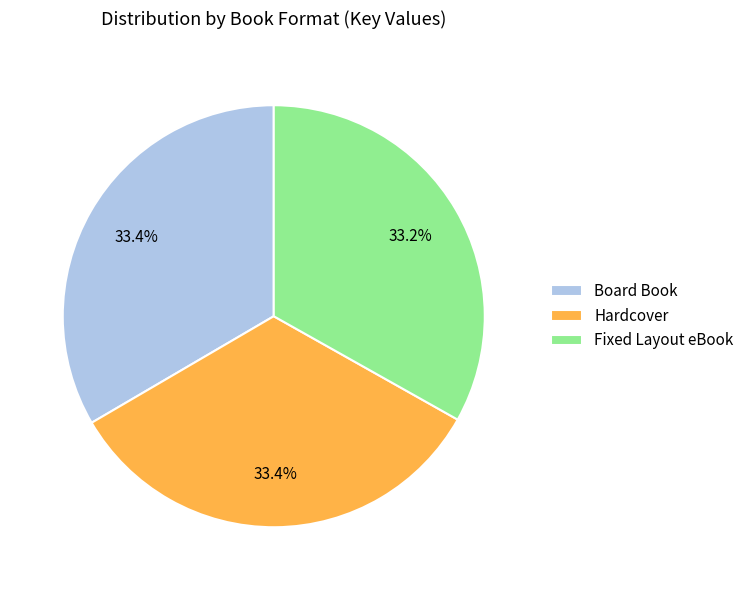

Is there a majority slice in this chart?

No